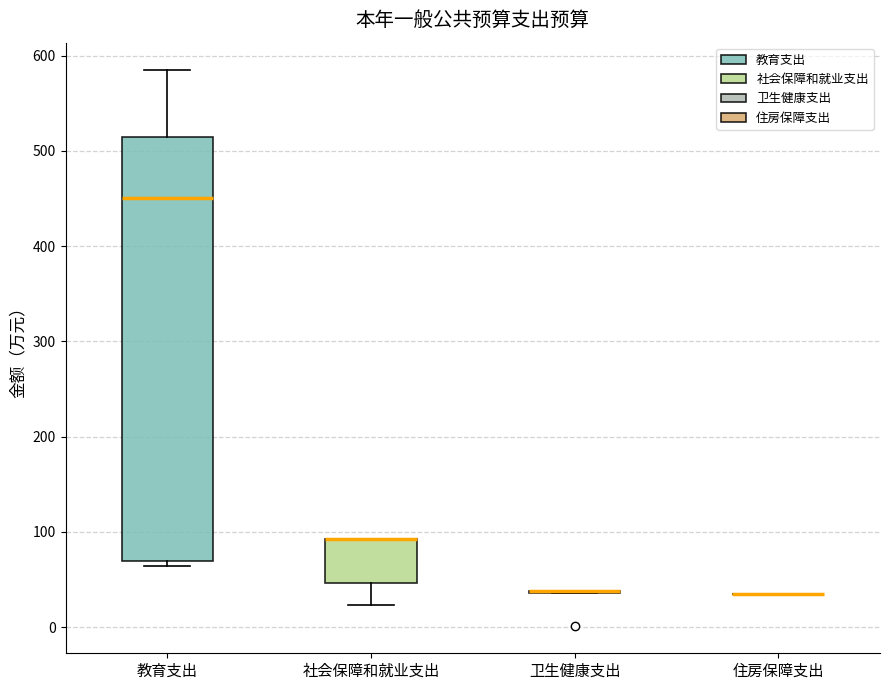

Comparing the boxes themselves (not the whiskers), which one is the tallest?

教育支出